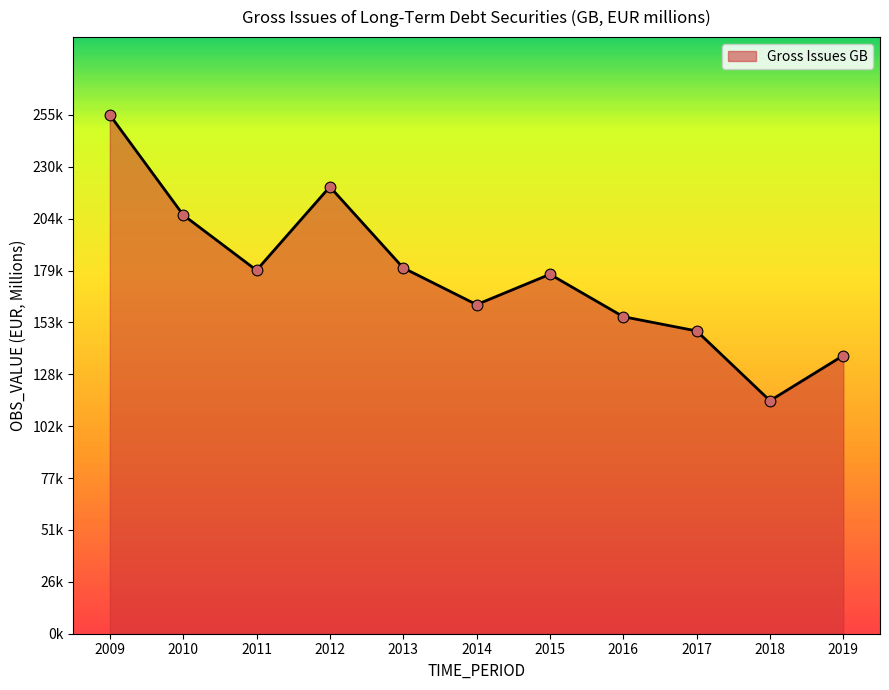

Approximately how many times larger is the value at 2011 compared to 2016?

1.1